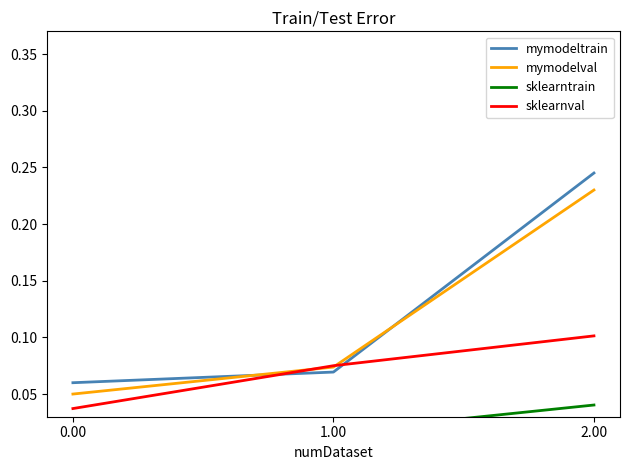

What are all the series names shown in the legend?

mymodeltrain, mymodelval, sklearntrain, sklearnval